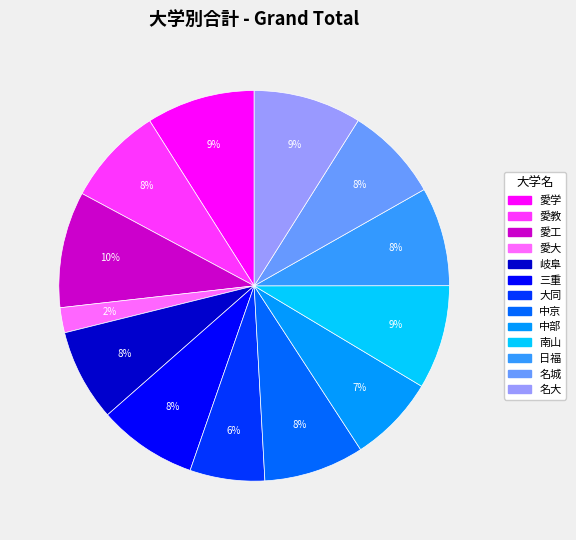

Does 愛大 represent more than half of the total?

No